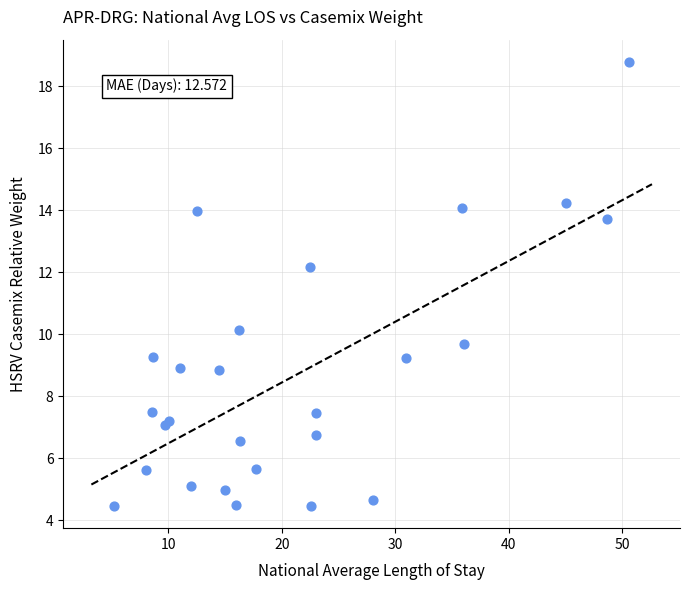

What Y value in the scatter plot is closest to 11?

10.1